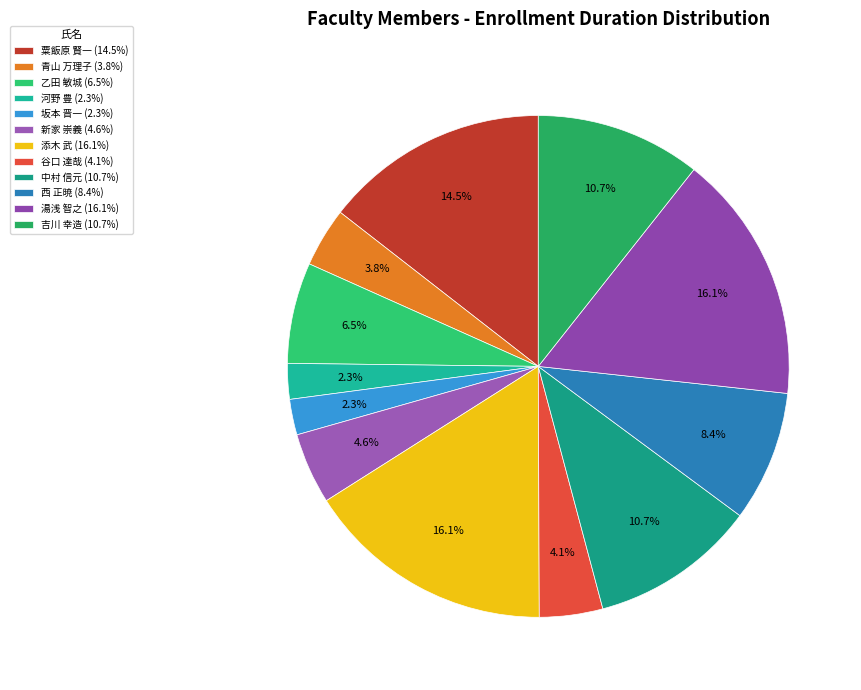

Combined, what portion of the pie is 西 正暁 and 吉川 幸造?

19.1%